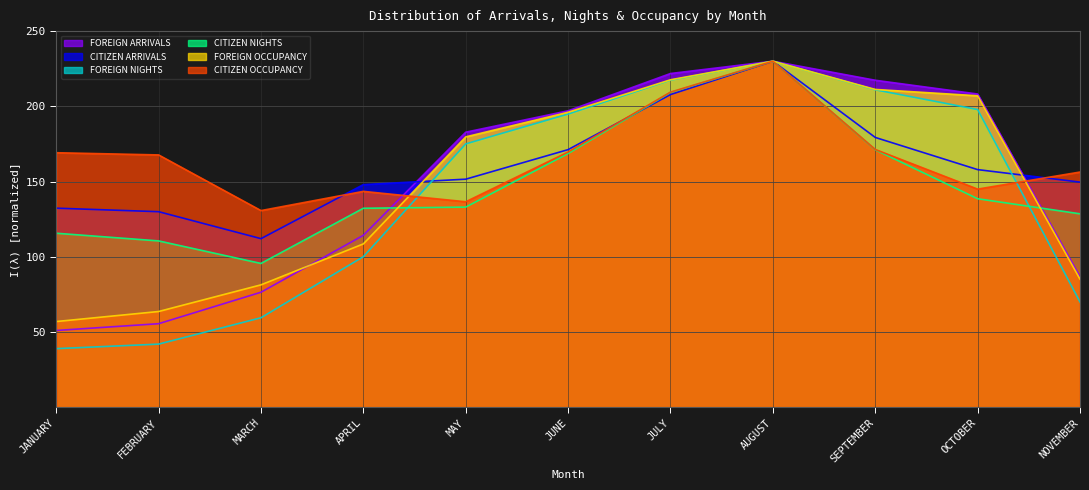

Which series has the largest range (max minus min)?

FOREIGN NIGHTS